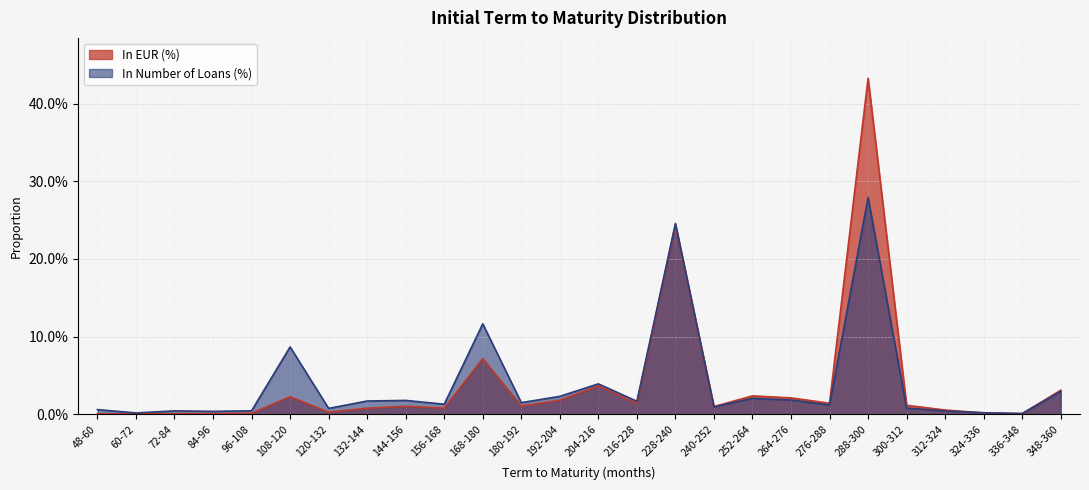

How many intersections are there between In EUR (%) and In Number of Loans (%)?

3